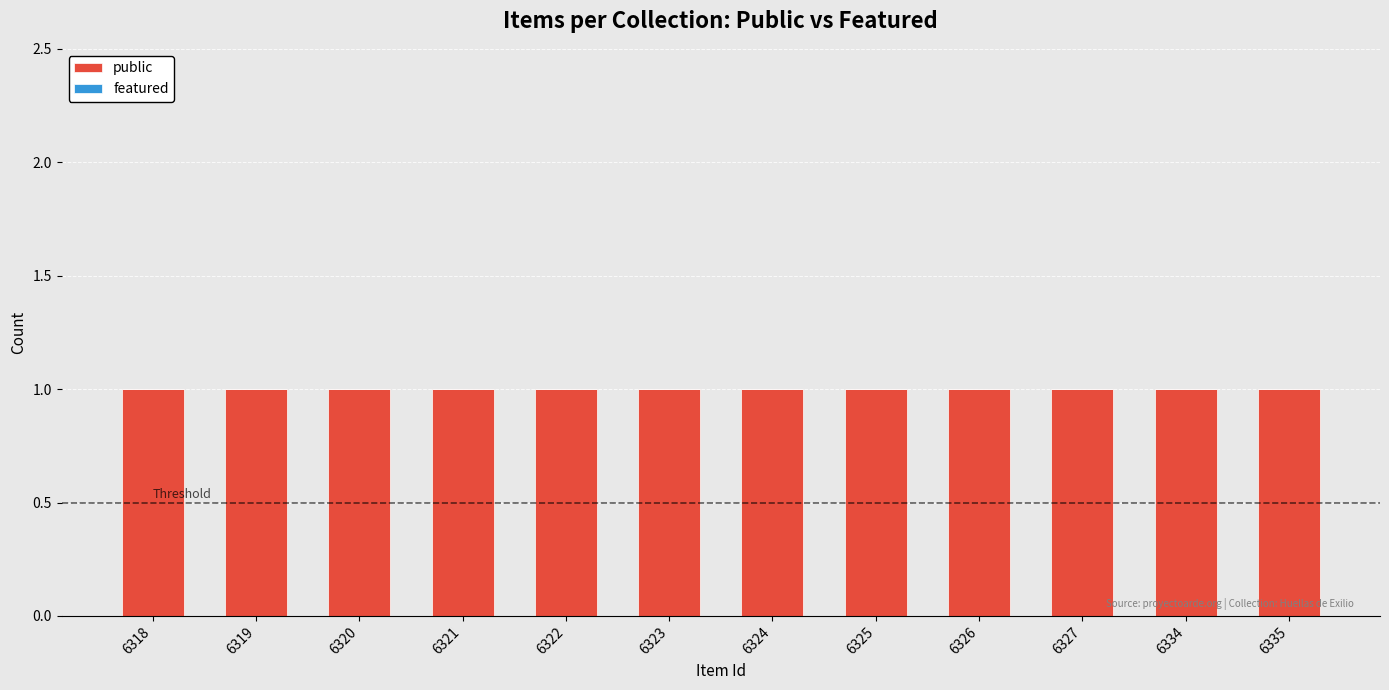

Where is featured nearest to the value 0?

6318